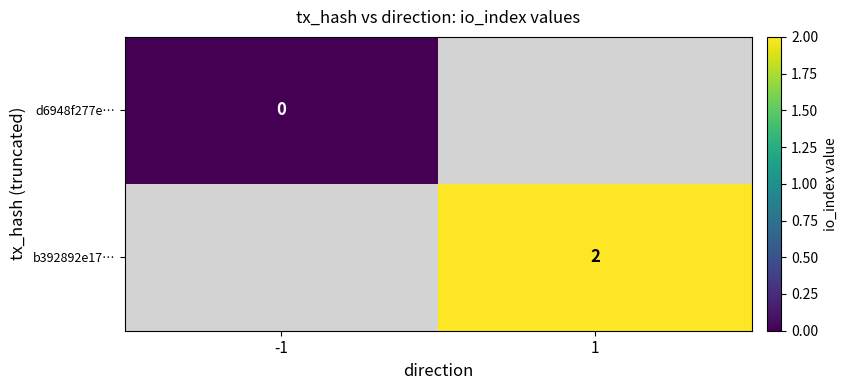

True or false: b392892e17… has a value of 2 at 1.

True